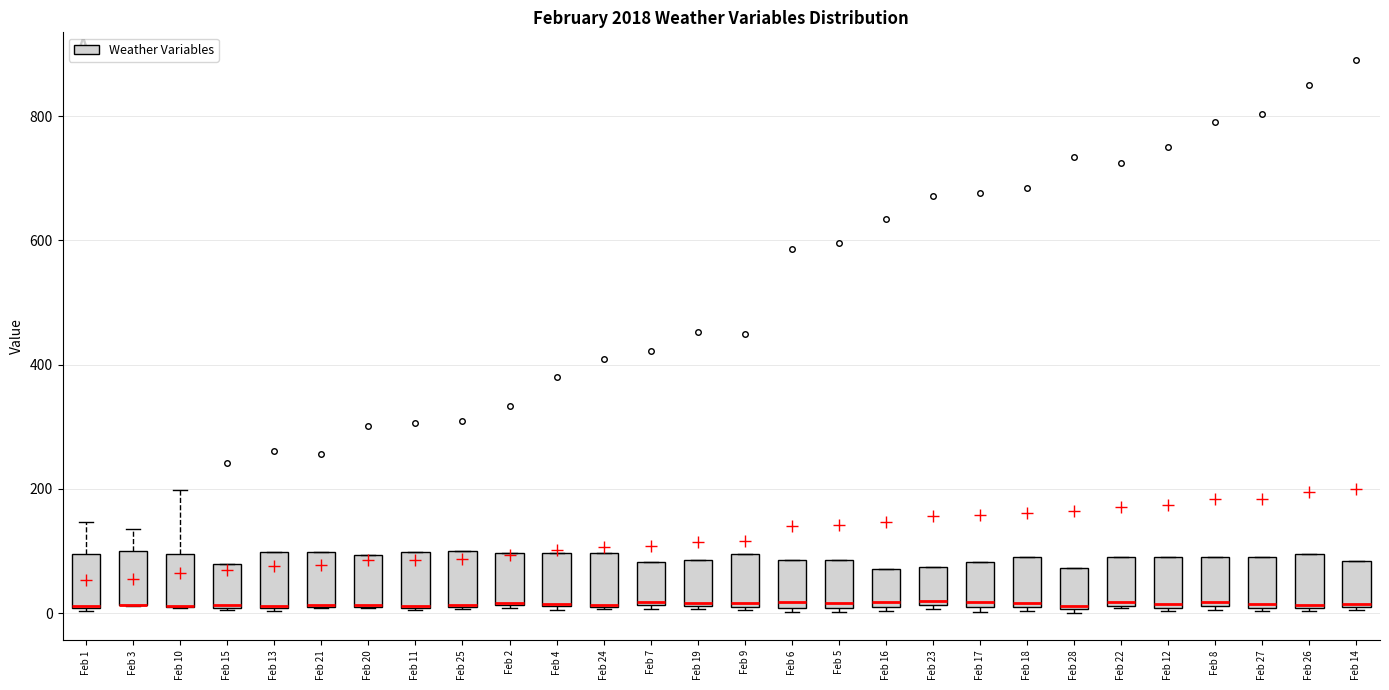

Where is the upper edge of the box for Feb 10 on the y-axis? The values are not printed on the chart, so give them approximately, as read against the axis.

100